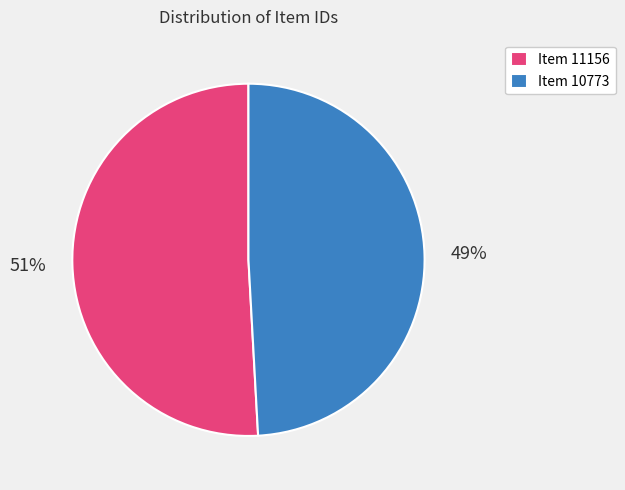

Is Item 11156 the majority of the pie?

Yes